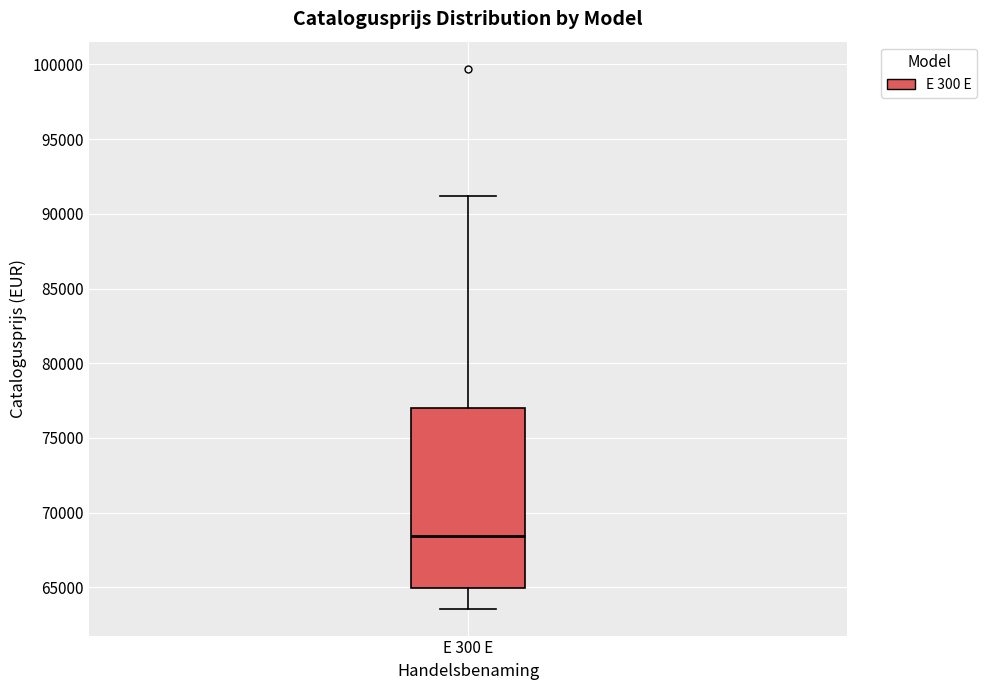

Where is the upper edge of the box for E 300 E on the y-axis? The values are not printed on the chart, so give them approximately, as read against the axis.

77000